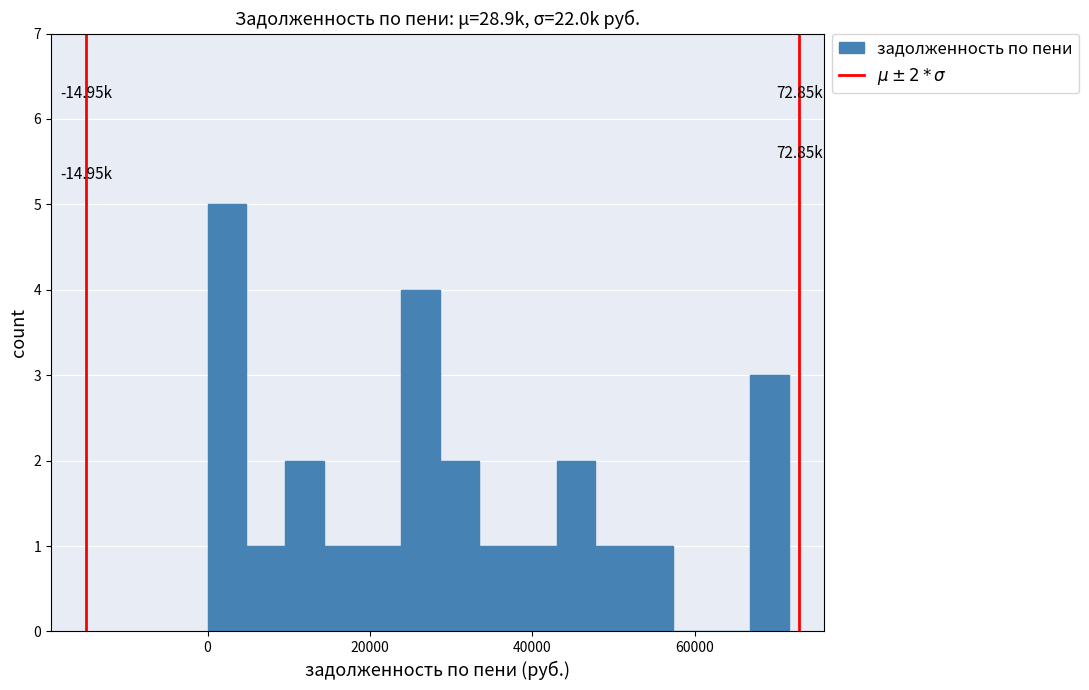

Read against the x-axis, roughly where is the centre of the tallest bar?

2000